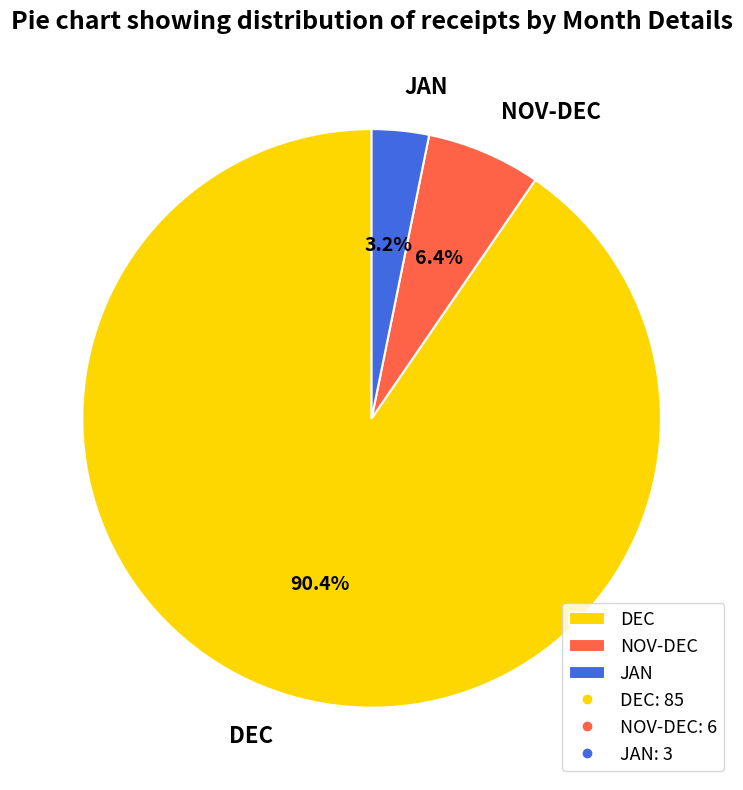

The JAN slice represents 12% of the pie. True or false?

False